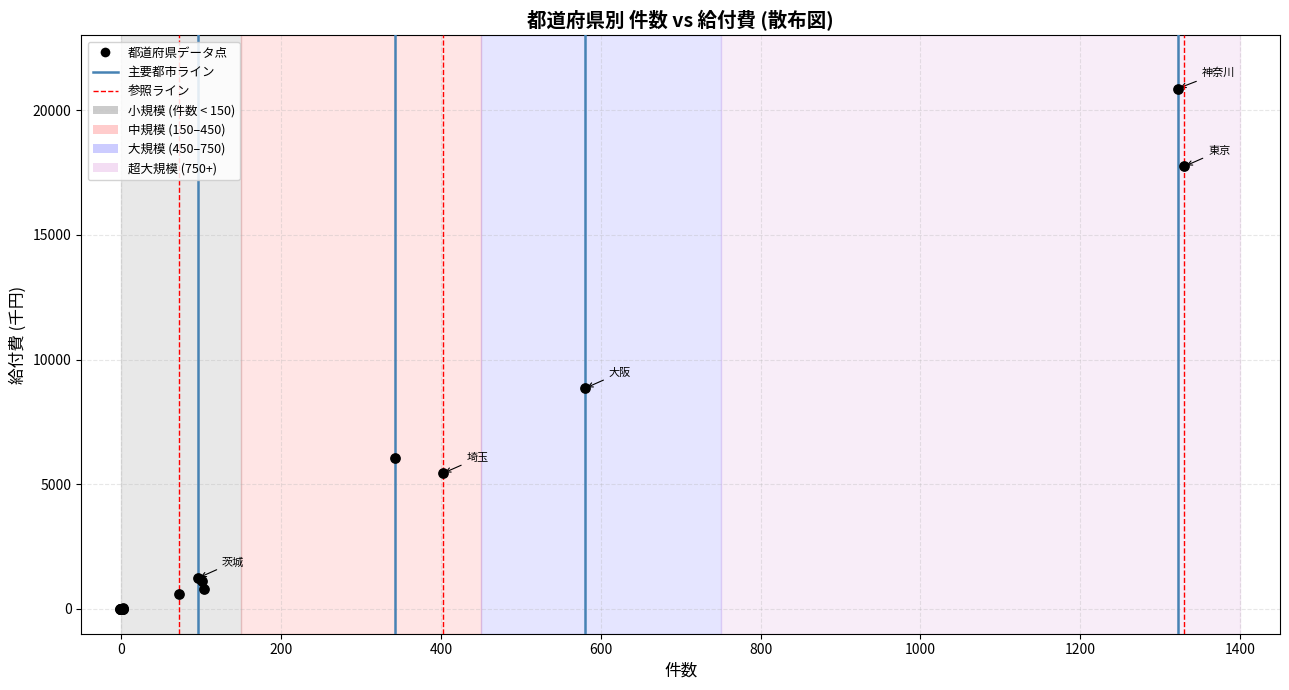

What Y value in the scatter plot is closest to 10433?

8844.0